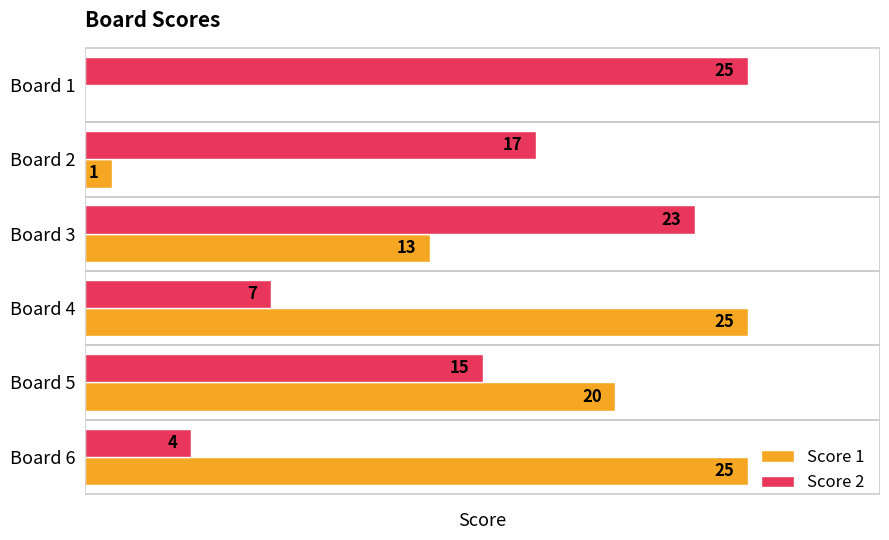

Is the value of Score 2 at Board 2 greater than the value of Score 1 at Board 3?

Yes